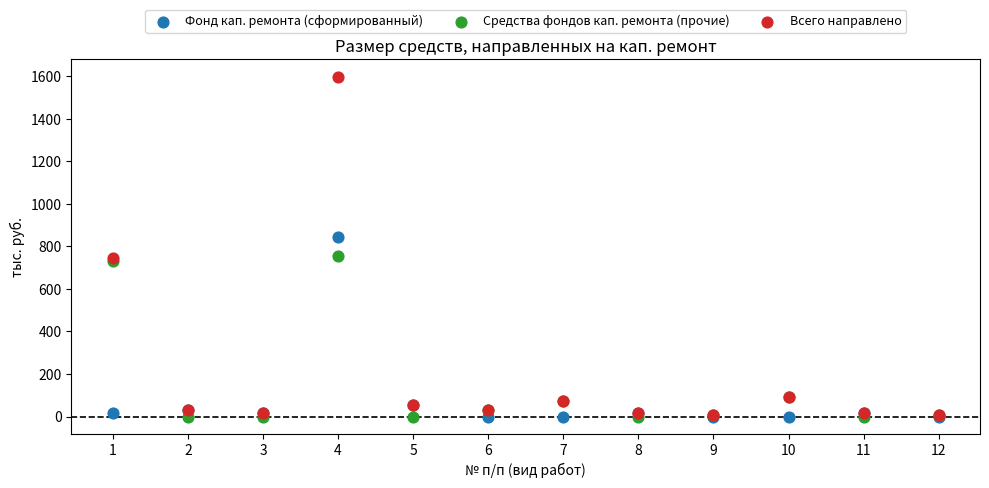

What are all the series names shown in the legend?

Фонд кап. ремонта (сформированный), Средства фондов кап. ремонта (прочие), Всего направлено